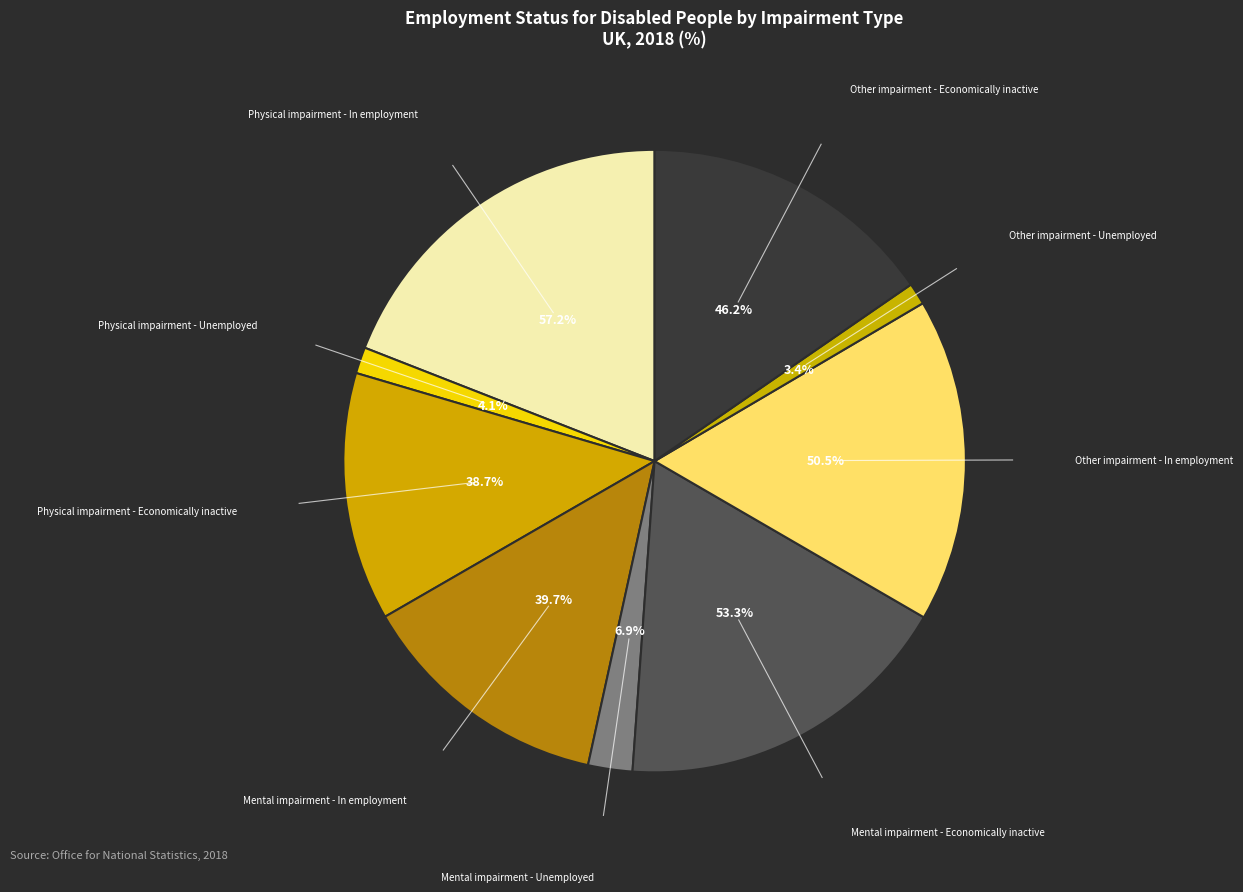

Rank the categories by value from highest to lowest.

Physical impairment - In employment, Mental impairment - Economically inactive, Other impairment - In employment, Other impairment - Economically inactive, Mental impairment - In employment, Physical impairment - Economically inactive, Mental impairment - Unemployed, Physical impairment - Unemployed, Other impairment - Unemployed